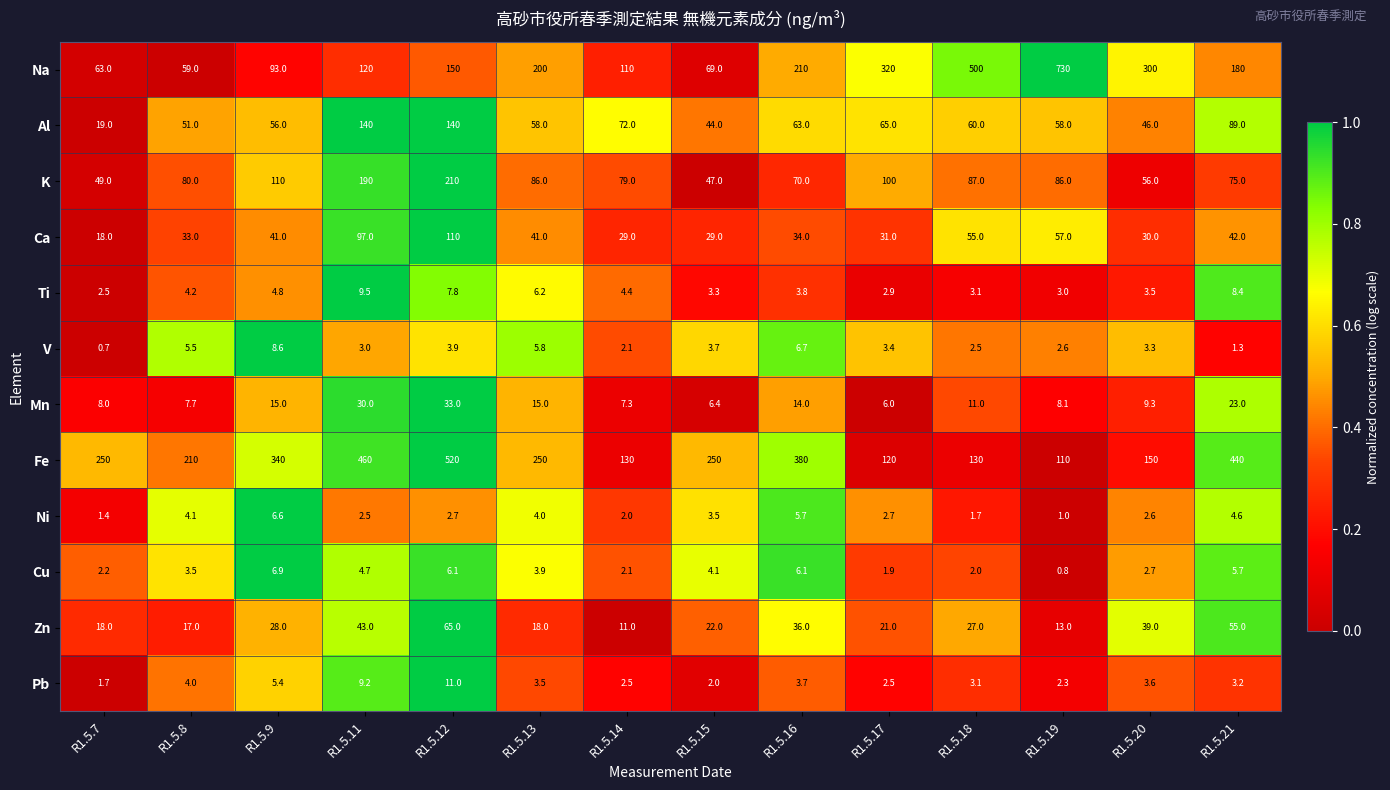

What is the average value of the Al series?

68.6